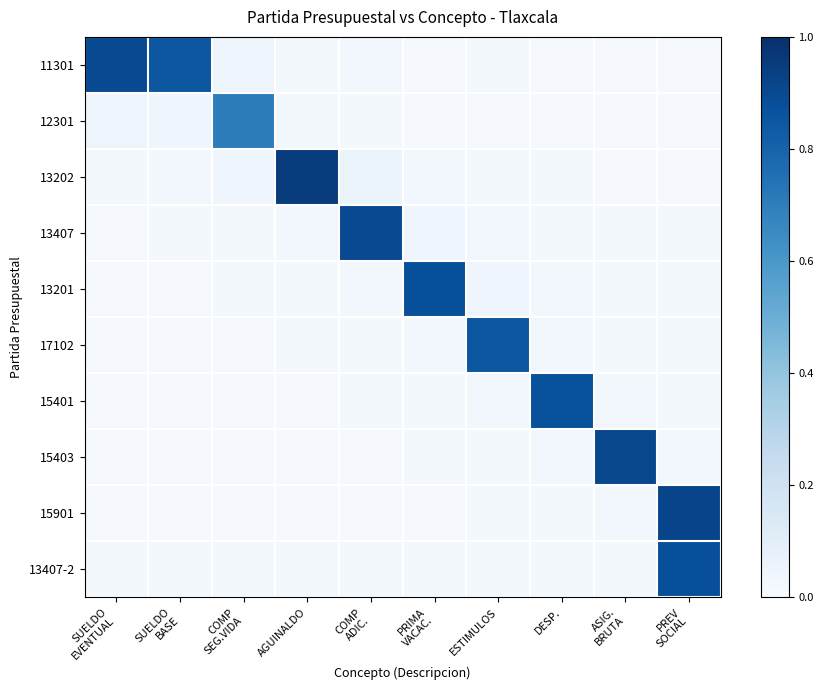

What is the greatest value displayed?

0.9